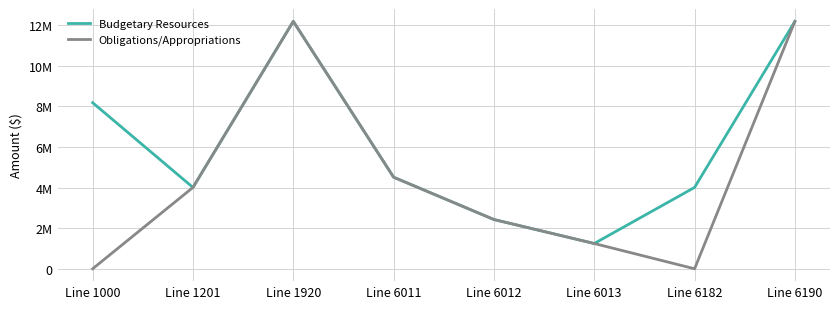

Which series has the largest range (max minus min)?

Obligations/Appropriations